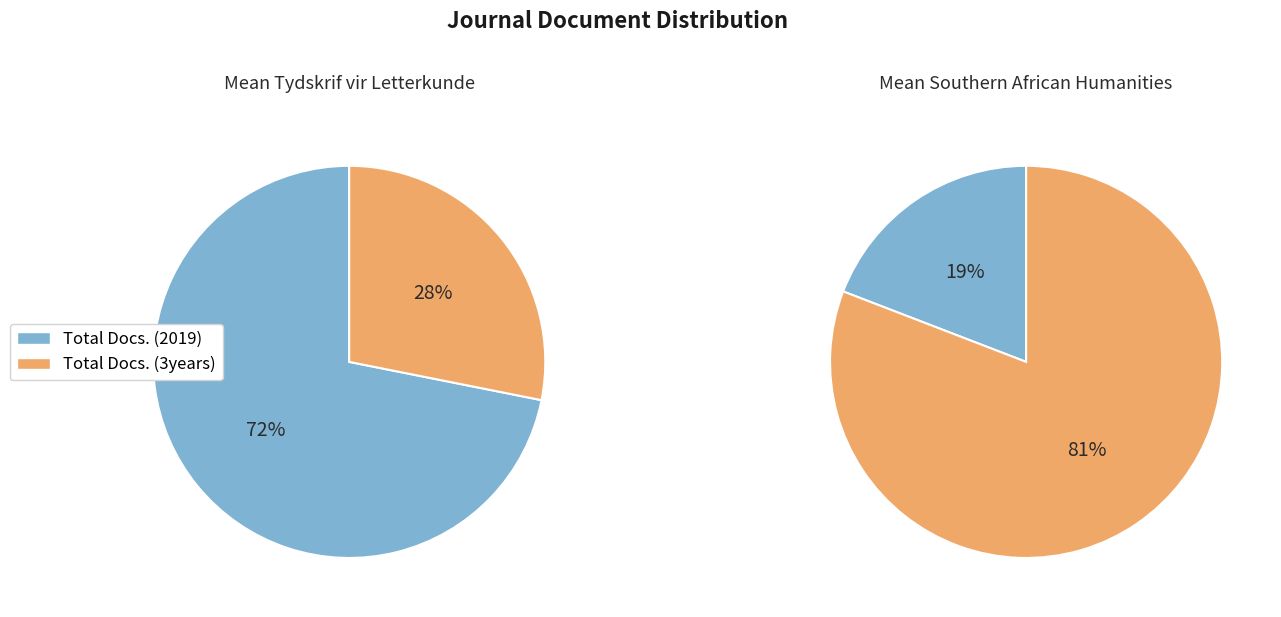

What is the largest slice in the pie chart?

Total Docs. (3years)